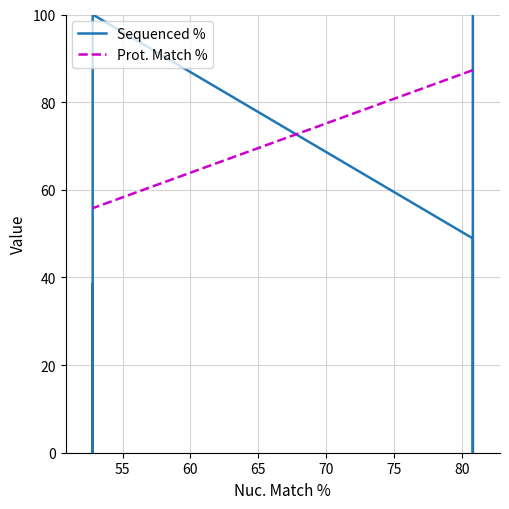

Reading right to left, transcribe all the data shown in this chart.

Sequenced %: 38.4	0.0	100.0	48.9	0.0	100.0
Prot. Match %: 55.8	55.8	55.8	87.3	87.3	87.3